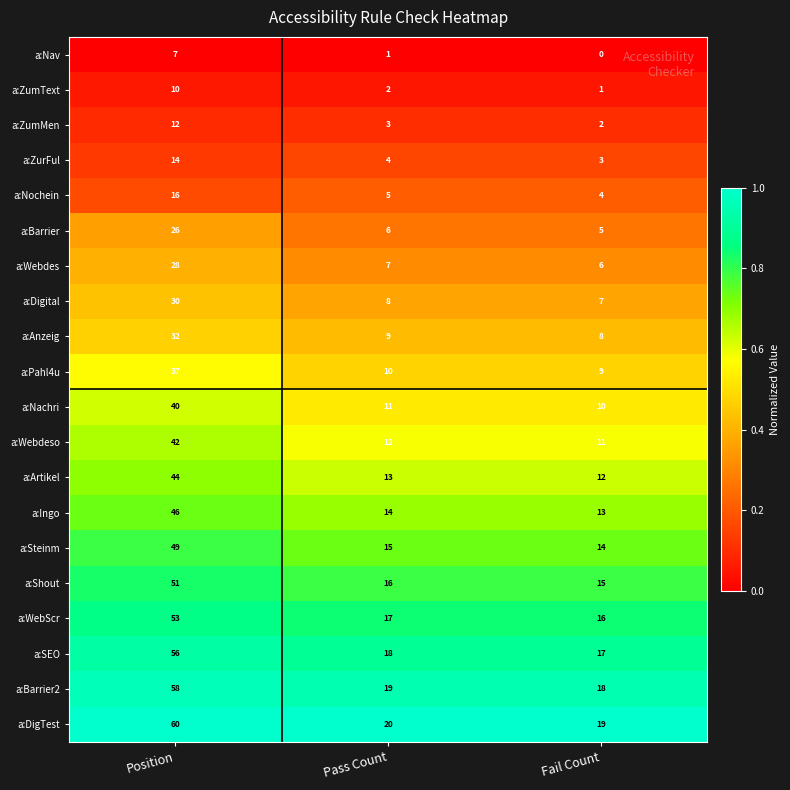

At which label does a:Steinm reach its minimum?

Fail Count